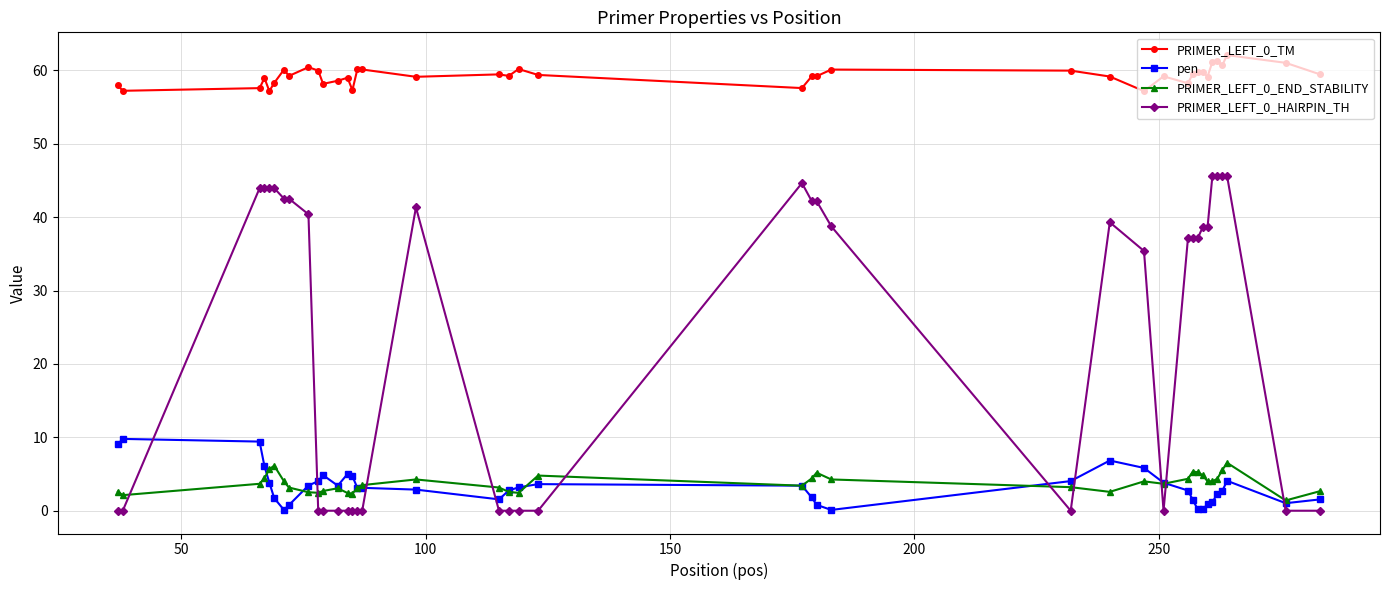

What is the difference between the maximum and second lowest values in the PRIMER_LEFT_0_TM series?

4.9